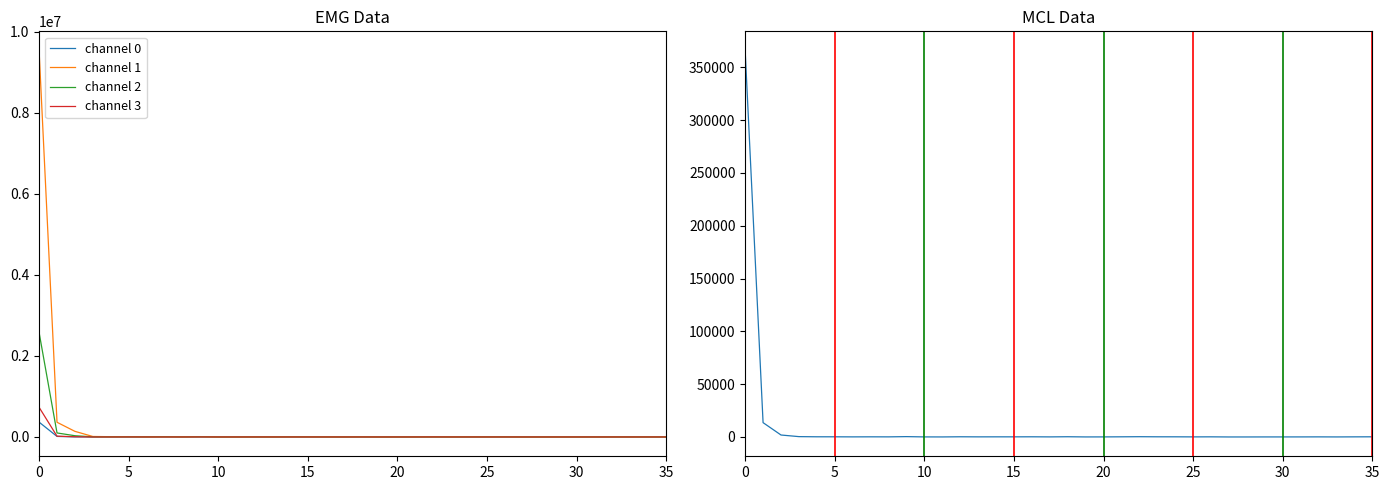

How many data points in channel 1 are less than 2637?

18